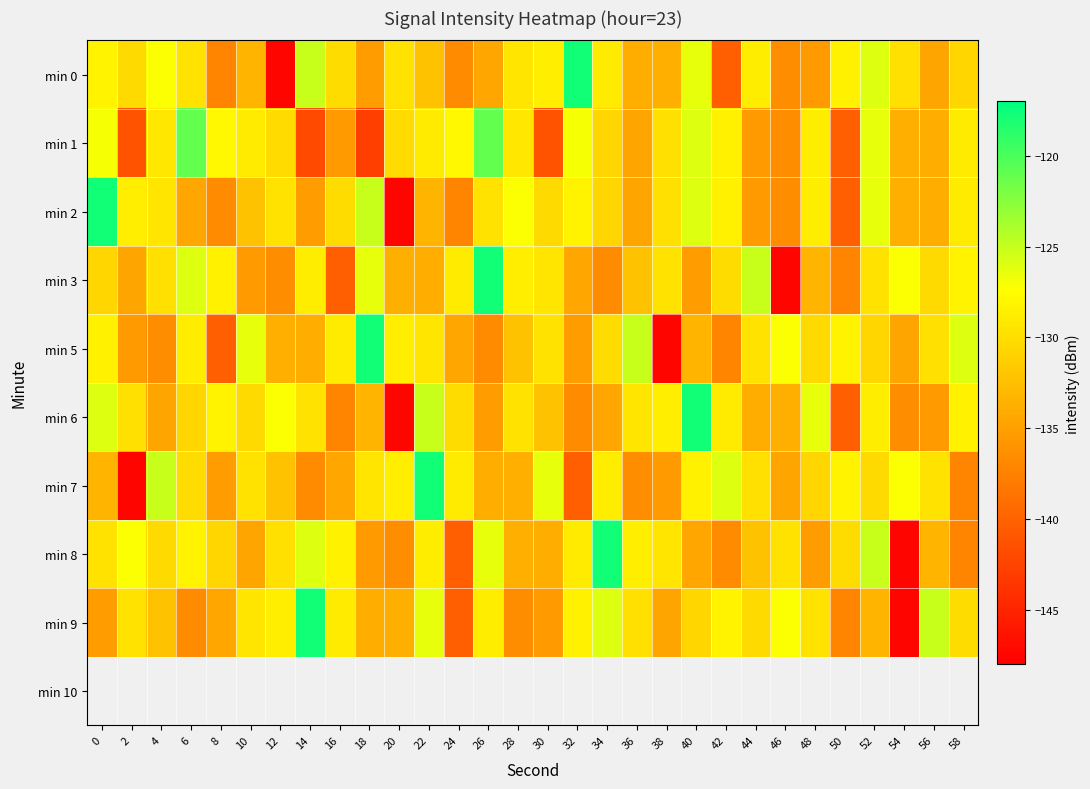

Reading right to left, extract all data points from this chart.

min 0: 58=-130.6	56=-134.6	54=-129.8	52=-126.0	50=-128.5	48=-135.5	46=-136.5	44=-128.8	42=-140.2	40=-126.4	38=-133.8	36=-133.9	34=-129.0	32=-117.8	30=-128.7	28=-129.4	26=-134.5	24=-136.6	22=-132.3	20=-129.7	18=-135.2	16=-130.2	14=-125.1	12=-147.6	10=-133.3	8=-137.2	6=-129.7	4=-127.2	2=-130.3	0=-128.3
min 1: 58=-129.0	56=-133.9	54=-133.8	52=-126.4	50=-140.2	48=-128.8	46=-136.5	44=-135.5	42=-128.5	40=-126.0	38=-129.8	36=-134.6	34=-130.6	32=-127.0	30=-141.2	28=-129.3	26=-121.0	24=-127.8	22=-128.9	20=-130.3	18=-142.8	16=-135.4	14=-142.0	12=-130.3	10=-128.9	8=-127.8	6=-121.0	4=-129.3	2=-141.2	0=-127.0
min 2: 58=-129.0	56=-133.9	54=-133.8	52=-126.4	50=-140.2	48=-128.8	46=-136.5	44=-135.5	42=-128.5	40=-126.0	38=-129.8	36=-134.6	34=-130.6	32=-128.3	30=-130.3	28=-127.2	26=-129.7	24=-137.2	22=-133.3	20=-147.6	18=-125.1	16=-130.2	14=-135.2	12=-129.7	10=-132.3	8=-136.6	6=-134.5	4=-129.4	2=-128.7	0=-117.8
min 3: 58=-128.3	56=-130.3	54=-127.2	52=-129.7	50=-137.2	48=-133.3	46=-147.6	44=-125.1	42=-130.2	40=-135.2	38=-129.7	36=-132.3	34=-136.6	32=-134.5	30=-129.4	28=-128.7	26=-117.8	24=-129.0	22=-133.9	20=-133.8	18=-126.4	16=-140.2	14=-128.8	12=-136.5	10=-135.5	8=-128.5	6=-126.0	4=-129.8	2=-134.6	0=-130.6
min 5: 58=-126.0	56=-129.8	54=-134.6	52=-130.6	50=-128.3	48=-130.3	46=-127.2	44=-129.7	42=-137.2	40=-133.3	38=-147.6	36=-125.1	34=-130.2	32=-135.2	30=-129.7	28=-132.3	26=-136.6	24=-134.5	22=-129.4	20=-128.7	18=-117.8	16=-129.0	14=-133.9	12=-133.8	10=-126.4	8=-140.2	6=-128.8	4=-136.5	2=-135.5	0=-128.5
min 6: 58=-128.5	56=-135.5	54=-136.5	52=-128.8	50=-140.2	48=-126.4	46=-133.8	44=-133.9	42=-129.0	40=-117.8	38=-128.7	36=-129.4	34=-134.5	32=-136.6	30=-132.3	28=-129.7	26=-135.2	24=-130.2	22=-125.1	20=-147.6	18=-133.3	16=-137.2	14=-129.7	12=-127.2	10=-130.3	8=-128.3	6=-130.6	4=-134.6	2=-129.8	0=-126.0
min 7: 58=-137.2	56=-129.7	54=-127.2	52=-130.3	50=-128.3	48=-130.6	46=-134.6	44=-129.8	42=-126.0	40=-128.5	38=-135.5	36=-136.5	34=-128.8	32=-140.2	30=-126.4	28=-133.8	26=-133.9	24=-129.0	22=-117.8	20=-128.7	18=-129.4	16=-134.5	14=-136.6	12=-132.3	10=-129.7	8=-135.2	6=-130.2	4=-125.1	2=-147.6	0=-133.3
min 8: 58=-137.2	56=-133.3	54=-147.6	52=-125.1	50=-130.2	48=-135.2	46=-129.7	44=-132.3	42=-136.6	40=-134.5	38=-129.4	36=-128.7	34=-117.8	32=-129.0	30=-133.9	28=-133.8	26=-126.4	24=-140.2	22=-128.8	20=-136.5	18=-135.5	16=-128.5	14=-126.0	12=-129.8	10=-134.6	8=-130.6	6=-128.3	4=-130.3	2=-127.2	0=-129.7
min 9: 58=-130.2	56=-125.1	54=-147.6	52=-133.3	50=-137.2	48=-129.7	46=-127.2	44=-130.3	42=-128.3	40=-130.6	38=-134.6	36=-129.8	34=-126.0	32=-128.5	30=-135.5	28=-136.5	26=-128.8	24=-140.2	22=-126.4	20=-133.8	18=-133.9	16=-129.0	14=-117.8	12=-128.7	10=-129.4	8=-134.5	6=-136.6	4=-132.3	2=-129.7	0=-135.2